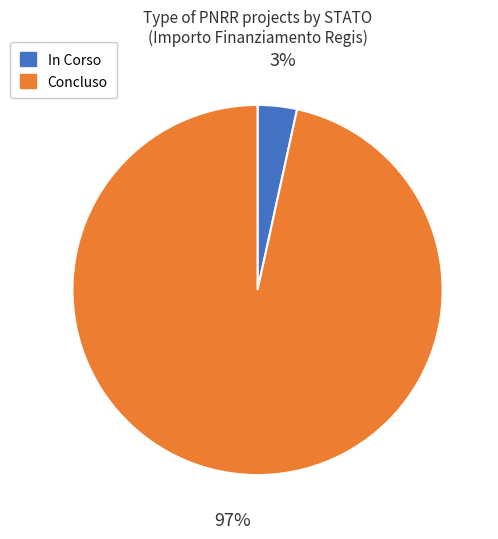

Rank the categories by value from highest to lowest.

Concluso, In Corso